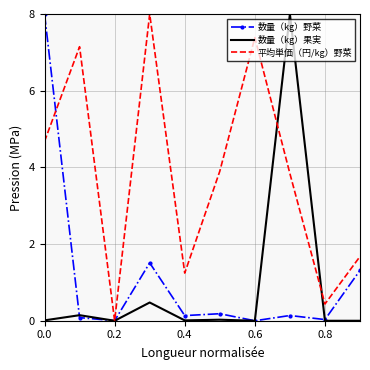

Which series has the largest total across all categories?

平均単価（円/kg）野菜